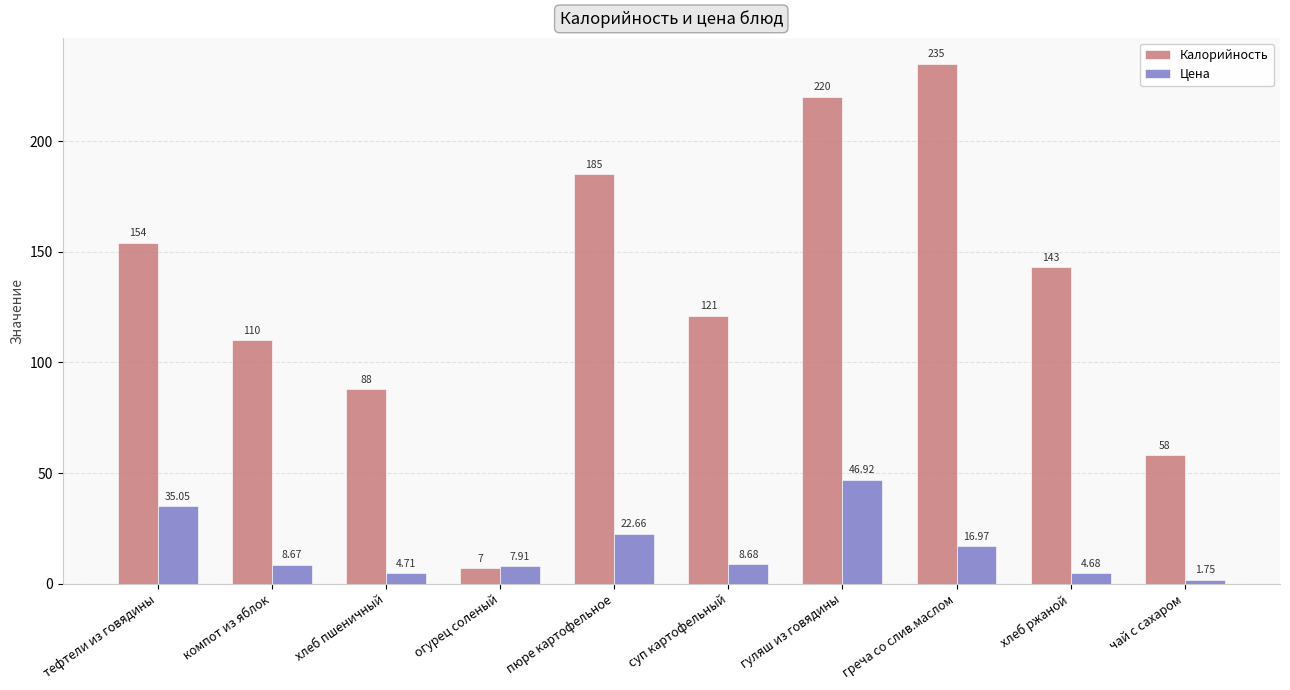

How many categories are shown in the chart?

10